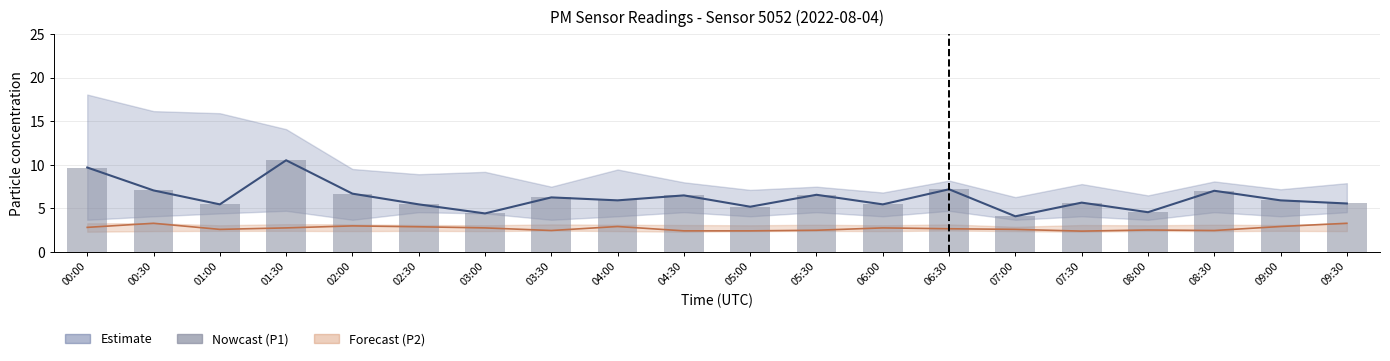

Reading left to right, transcribe all the data shown in this chart.

9.7	7.1	5.5	10.5	6.7	5.5	4.4	6.3	5.9	6.5	5.2	6.6	5.5	7.2	4.1	5.7	4.6	7.0	5.9	5.6